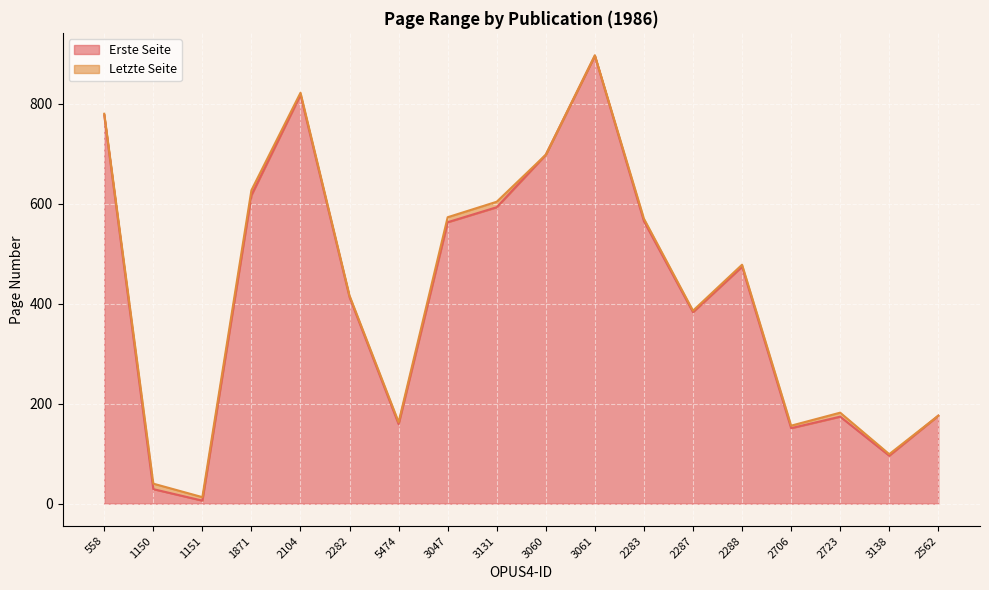

The value of Letzte Seite at 2287 is 235. True or false?

False